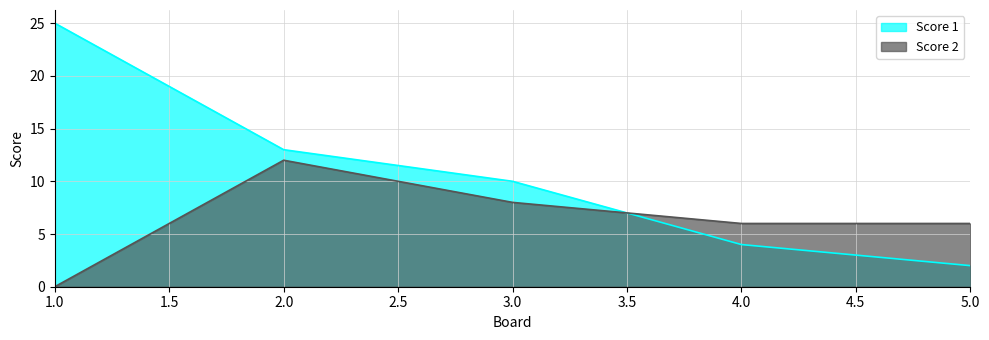

The Score 1 series shows 14 at 3.0. True or false?

False